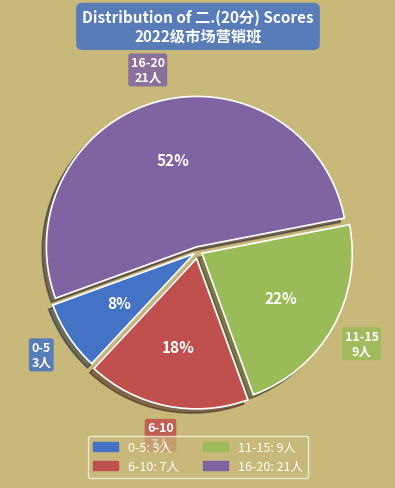

Combined, do 6-10 and 0-5 account for over 50%?

No